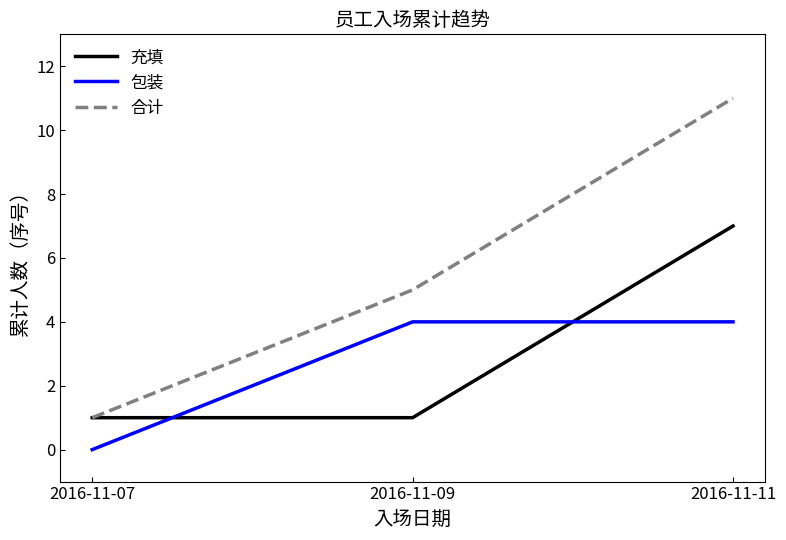

What are all the series names shown in the legend?

充填, 包装, 合计